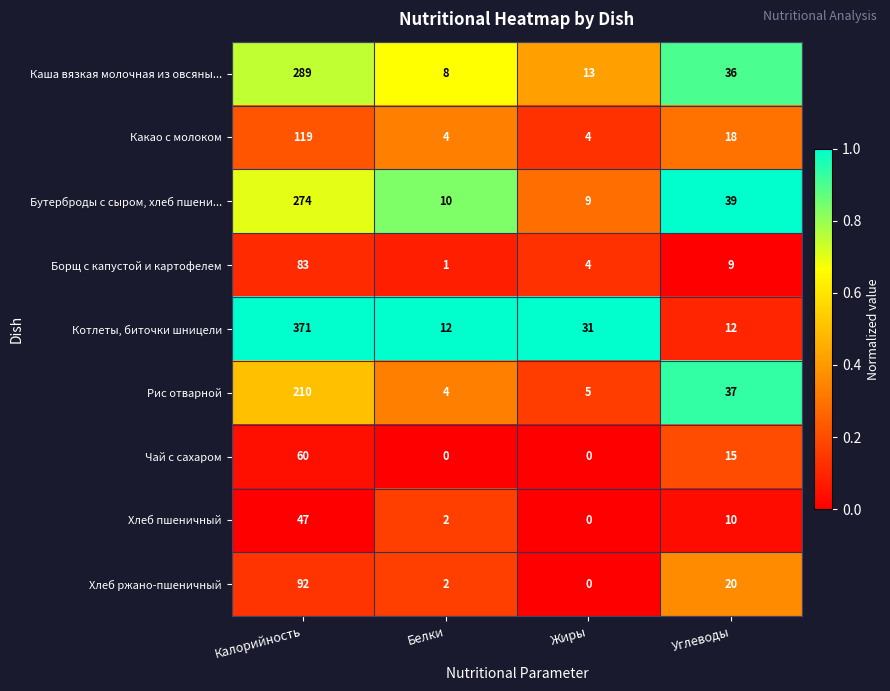

List the series in order of their peak value, lowest first.

Хлеб пшеничный, Чай с сахаром, Борщ с капустой и картофелем, Хлеб ржано-пшеничный, Какао с молоком, Рис отварной, Бутерброды с сыром, хлеб пшени..., Каша вязкая молочная из овсяны..., Котлеты, биточки шницели